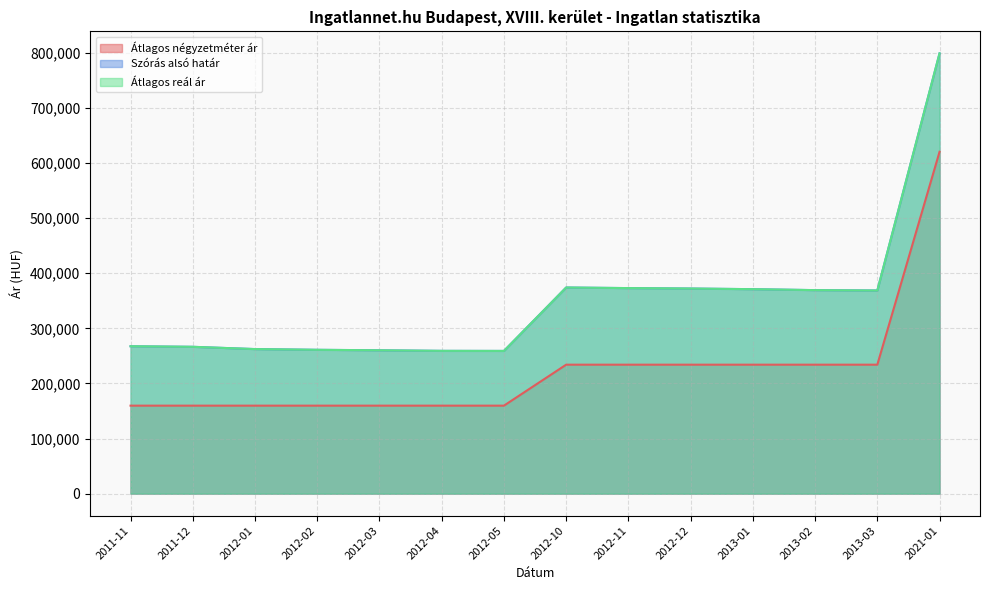

Is the value of Átlagos négyzetméter ár at 2012-01 greater than the value of Szórás alsó határ at 2012-02?

No